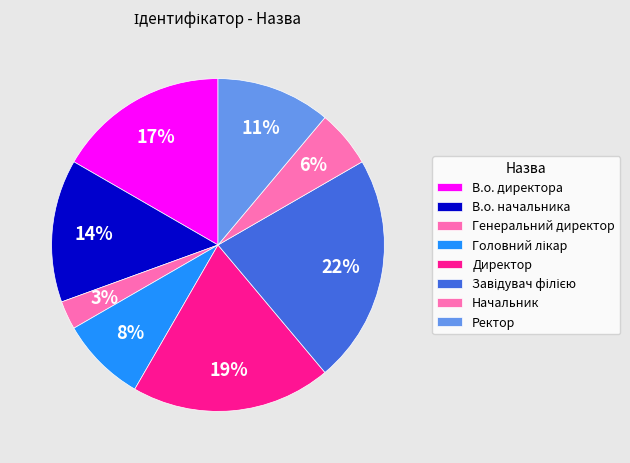

Does Начальник represent more than half of the total?

No